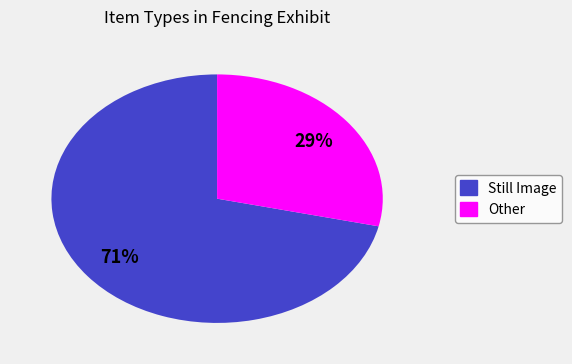

To the nearest percent, what is the average slice percentage?

50%